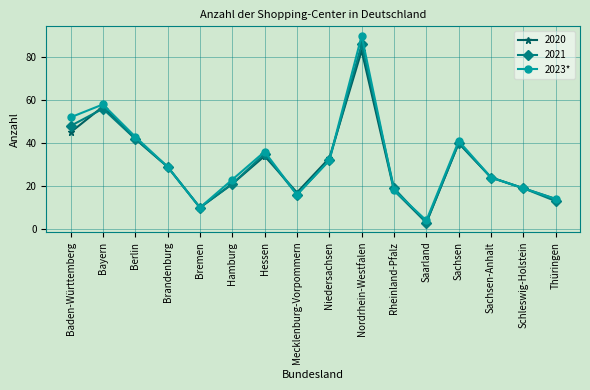

How many data points does each series have?

16